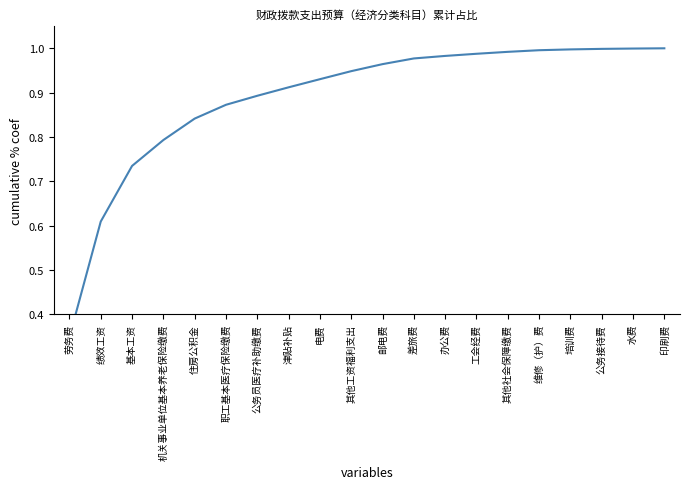

Rank the categories by value from lowest to highest.

劳务费, 绩效工资, 基本工资, 机关事业单位基本养老保险缴费, 住房公积金, 职工基本医疗保险缴费, 公务员医疗补助缴费, 津贴补贴, 电费, 其他工资福利支出, 邮电费, 差旅费, 办公费, 工会经费, 其他社会保障缴费, 维修（护）费, 培训费, 公务接待费, 水费, 印刷费